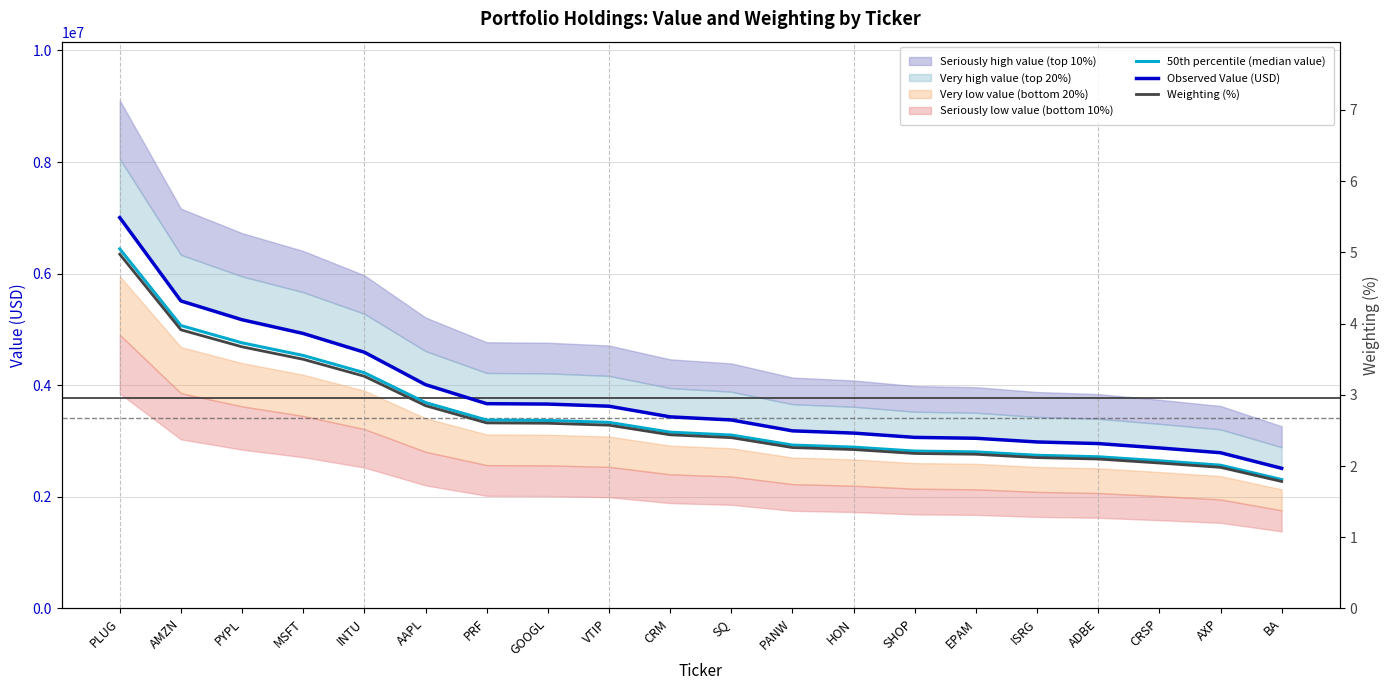

What is the total value across all series at ADBE?

5673602.1